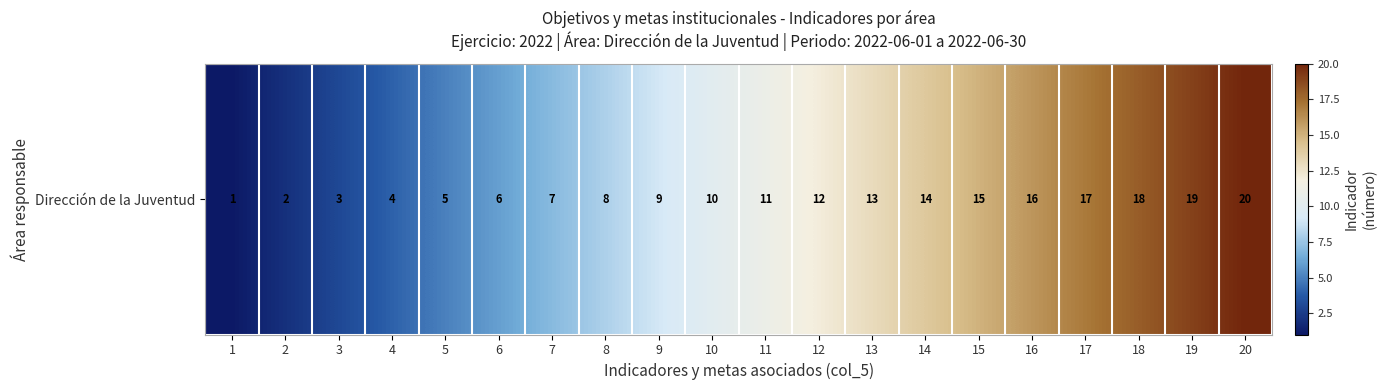

Read the value at 11, to the nearest 5.

10